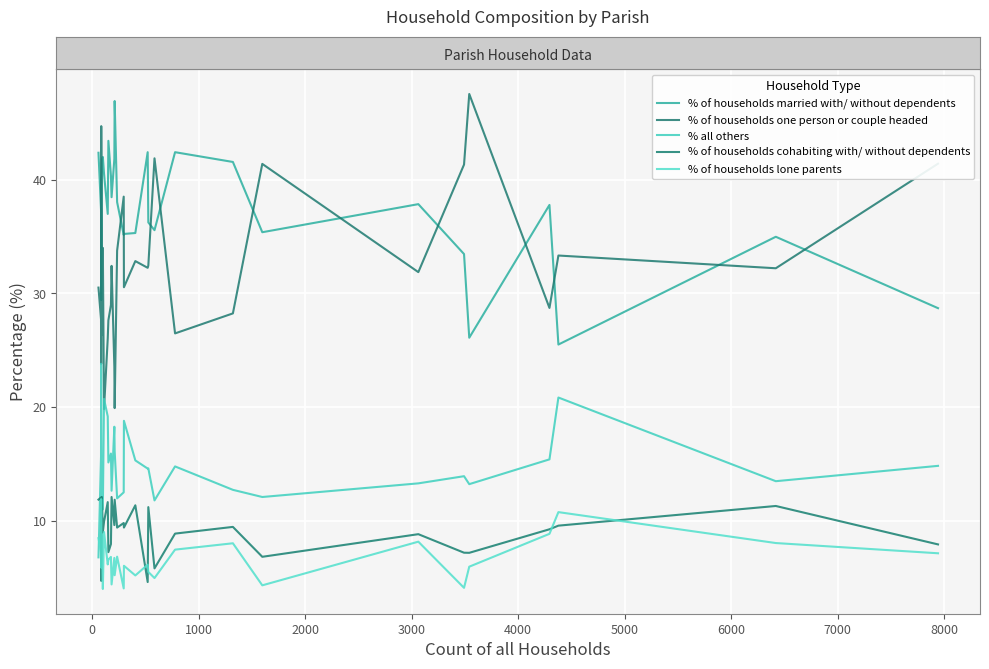

Does the chart display data point markers on the line(s)?

No